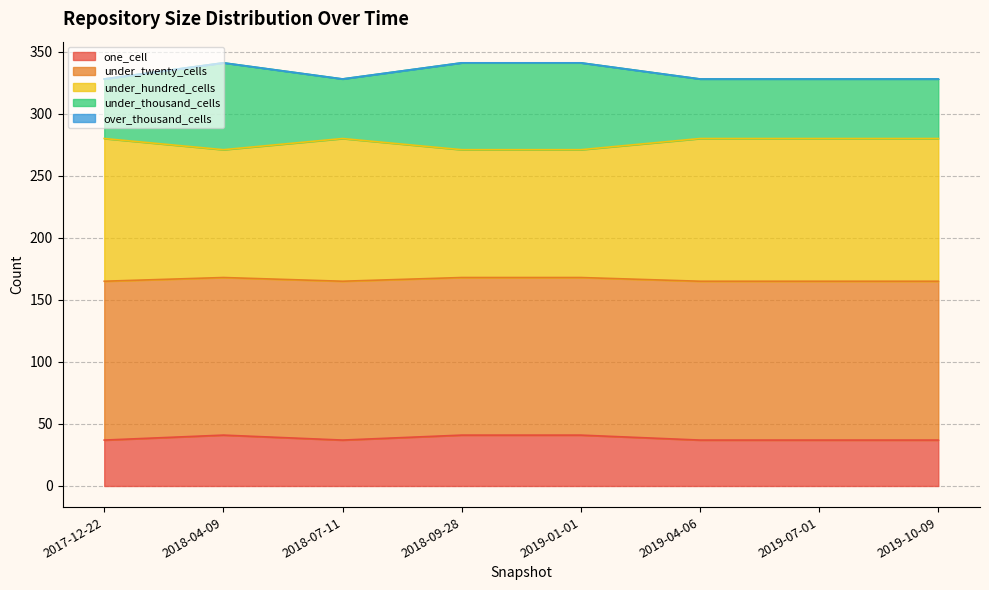

At which category does one_cell reach its first local peak?

2018-04-09